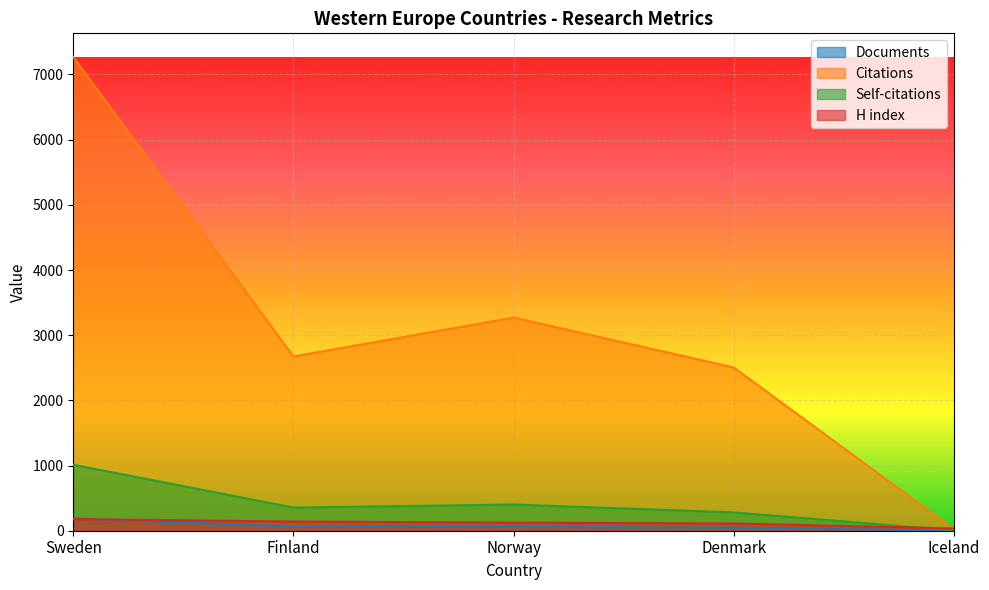

Between Sweden and Denmark, which is larger?

Sweden